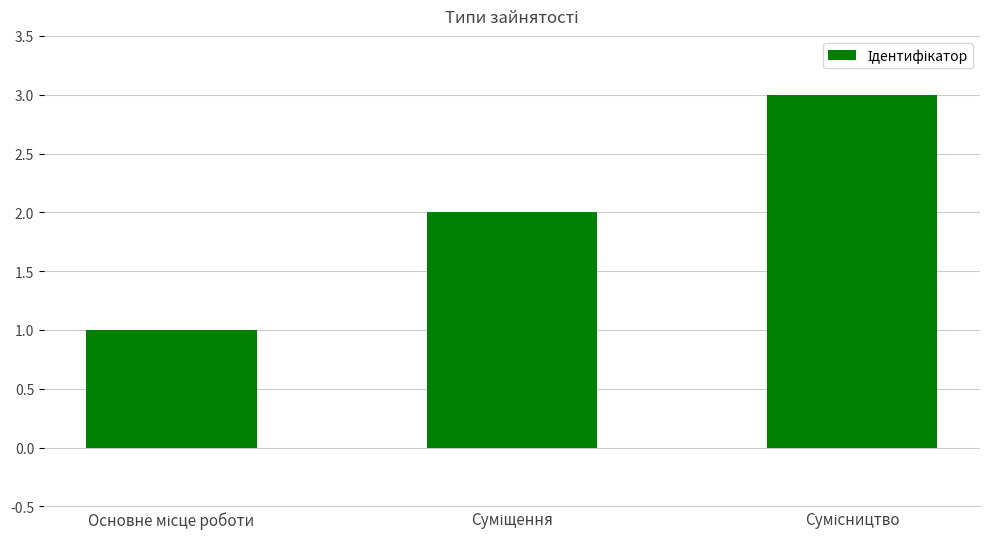

What is the greatest value displayed?

3